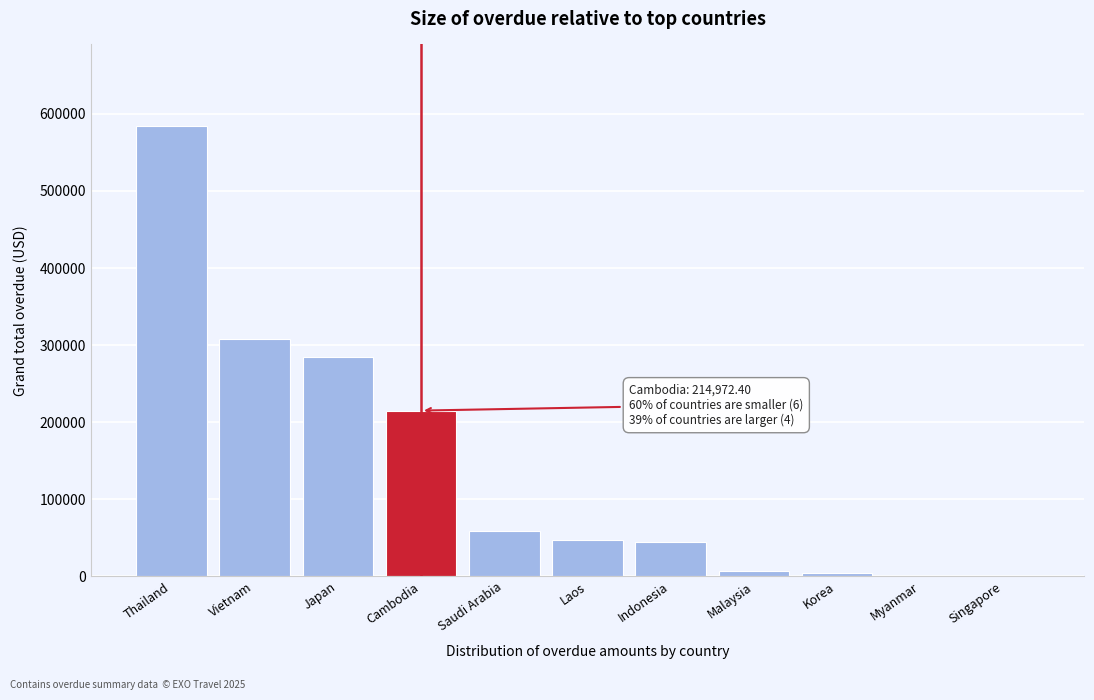

What is the change in value from Thailand to Indonesia?

-540170.6